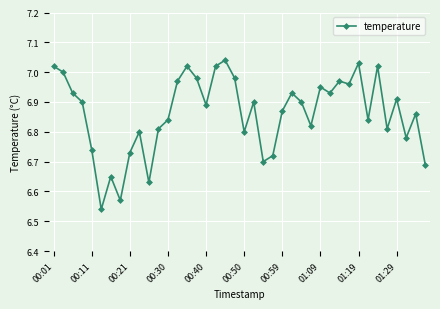

True or false: there are more than 0 points higher than both neighbors.

True